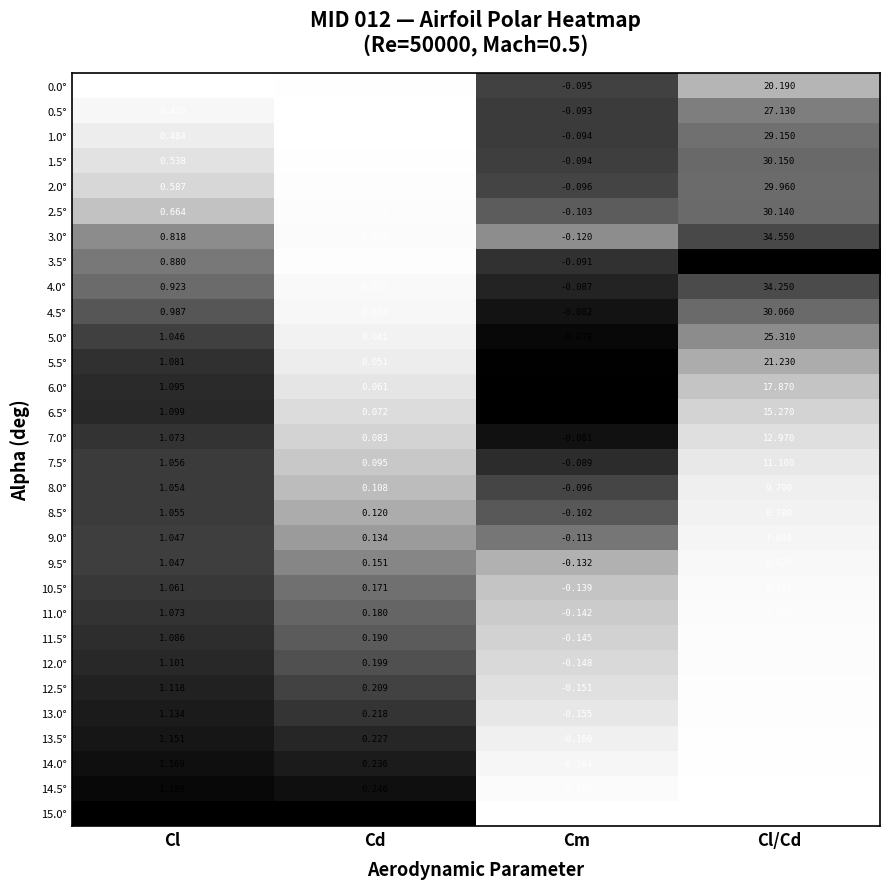

List the labels in order of 12.0° value, largest first.

Cl/Cd, Cl, Cd, Cm